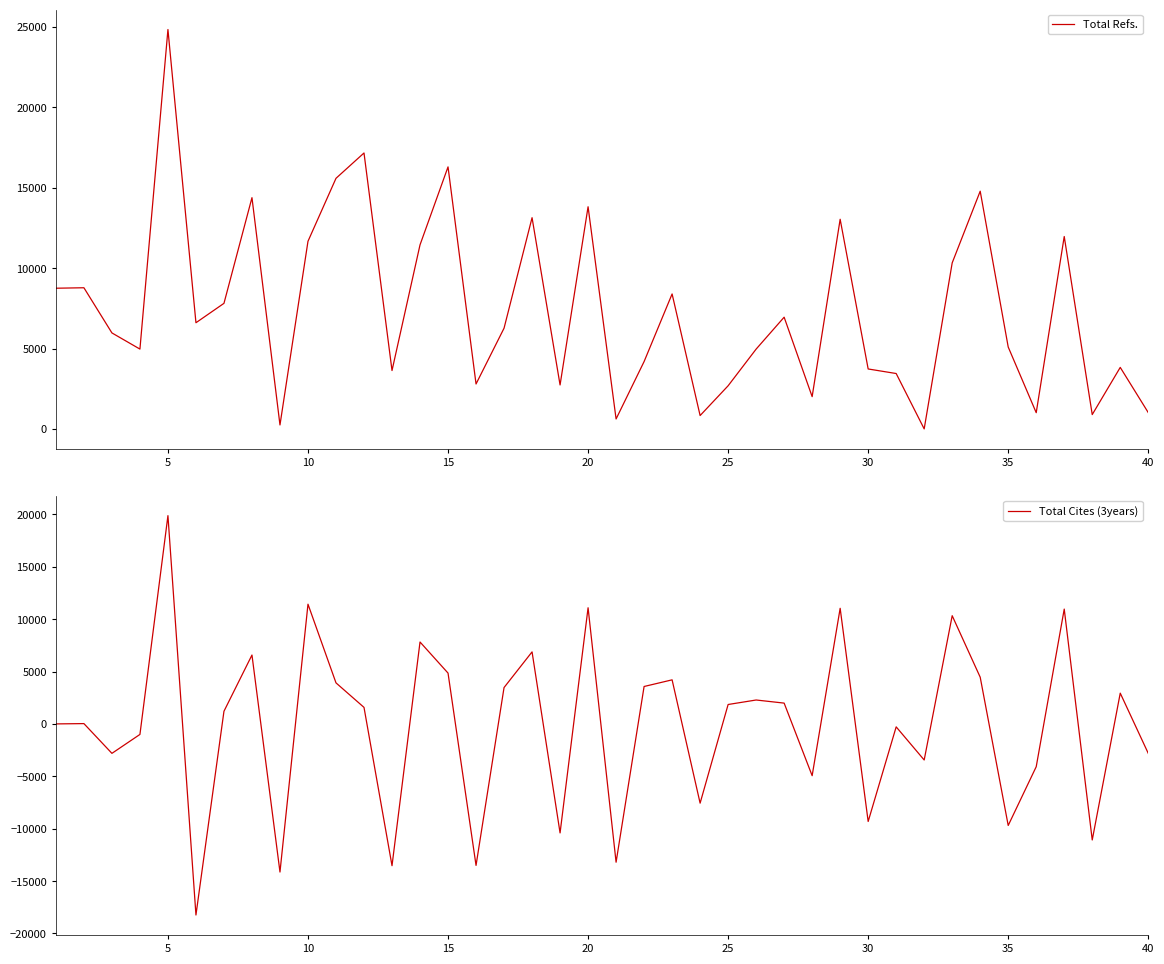

What is the highest value of the Total Refs. series?

24841